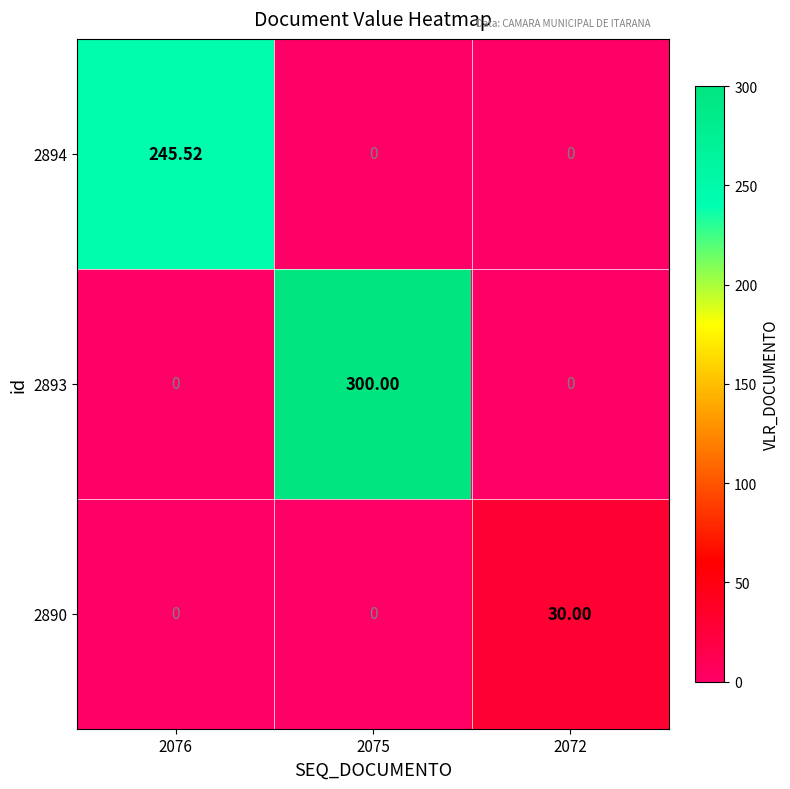

Is the value of 2890 at 2072 greater than the value of 2894 at 2072?

Yes